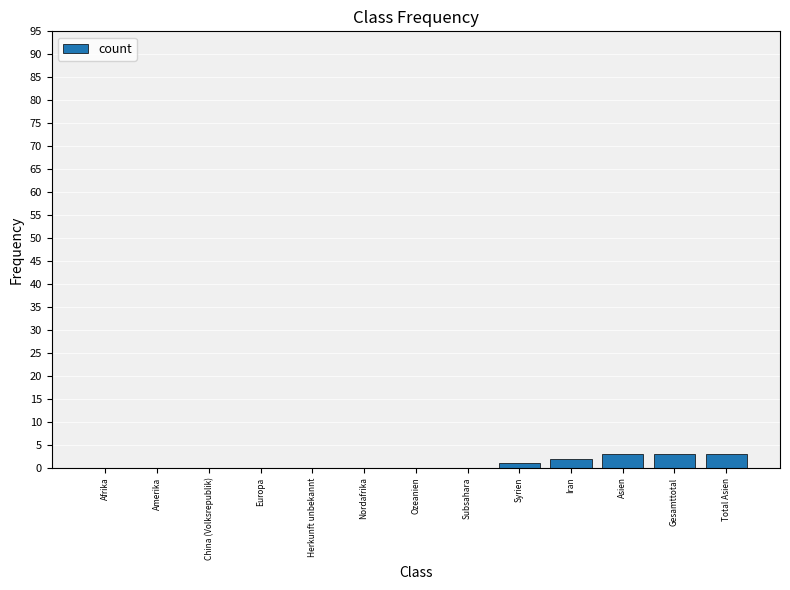

Reading left to right, transcribe all the data shown in this chart.

Afrika=0	Amerika=0	China (Volksrepublik)=0	Europa=0	Herkunft unbekannt=0	Nordafrika=0	Ozeanien=0	Subsahara=0	Syrien=1	Iran=2	Asien=3	Gesamttotal=3	Total Asien=3